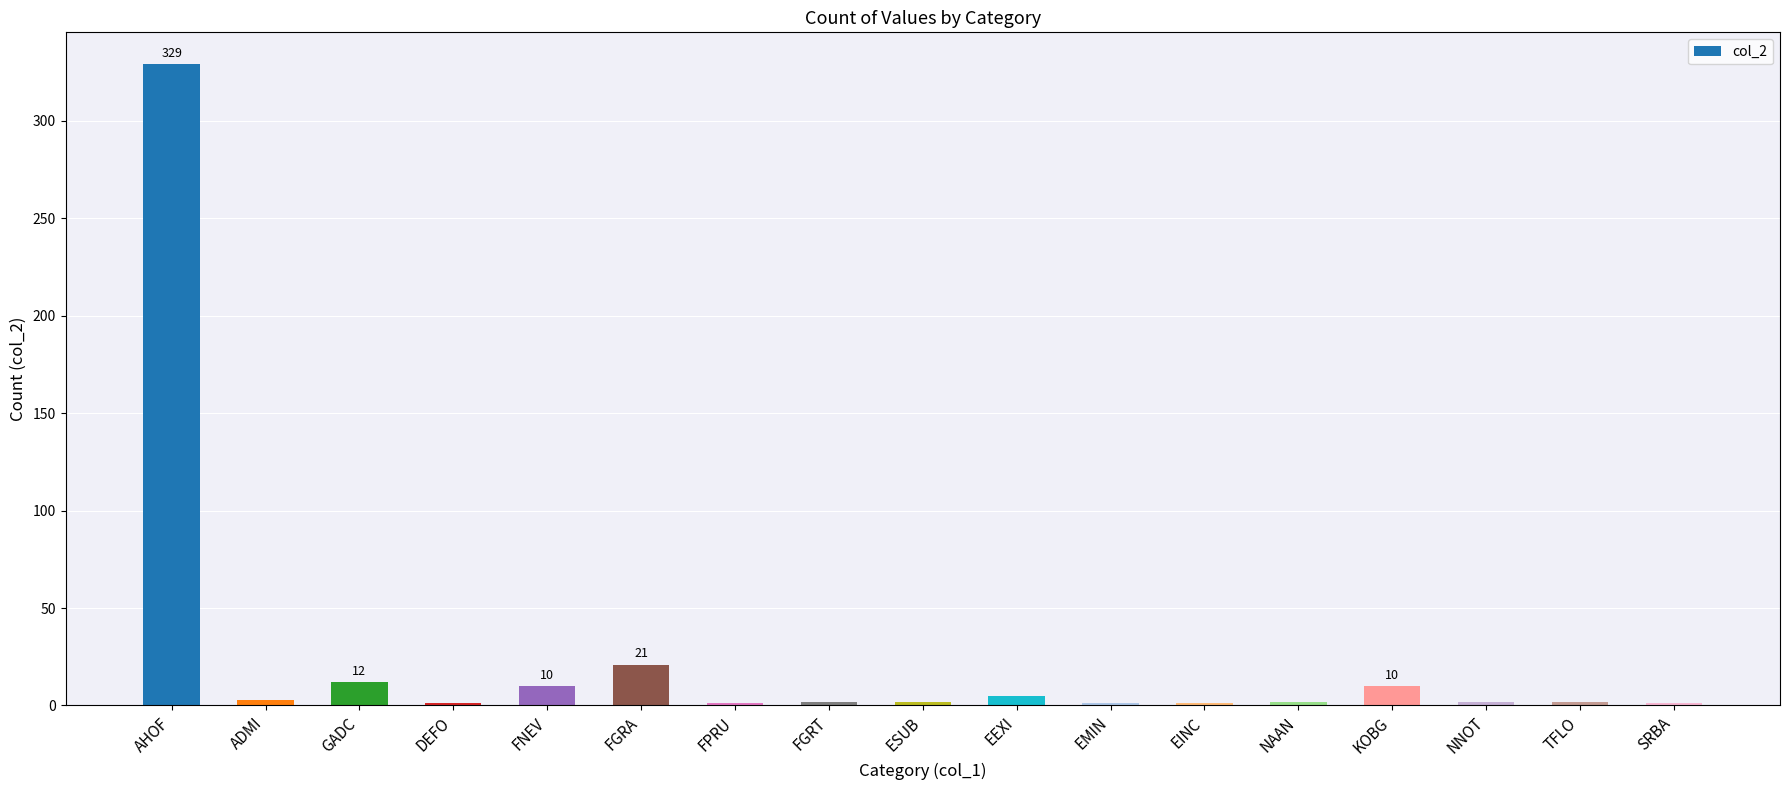

At which category does the chart reach its peak across all series?

AHOF